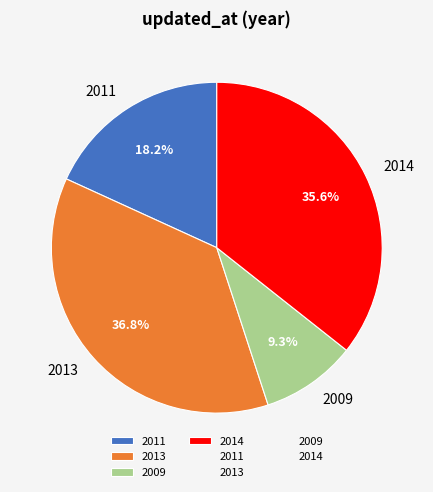

Which category has the smallest portion of the pie?

2009